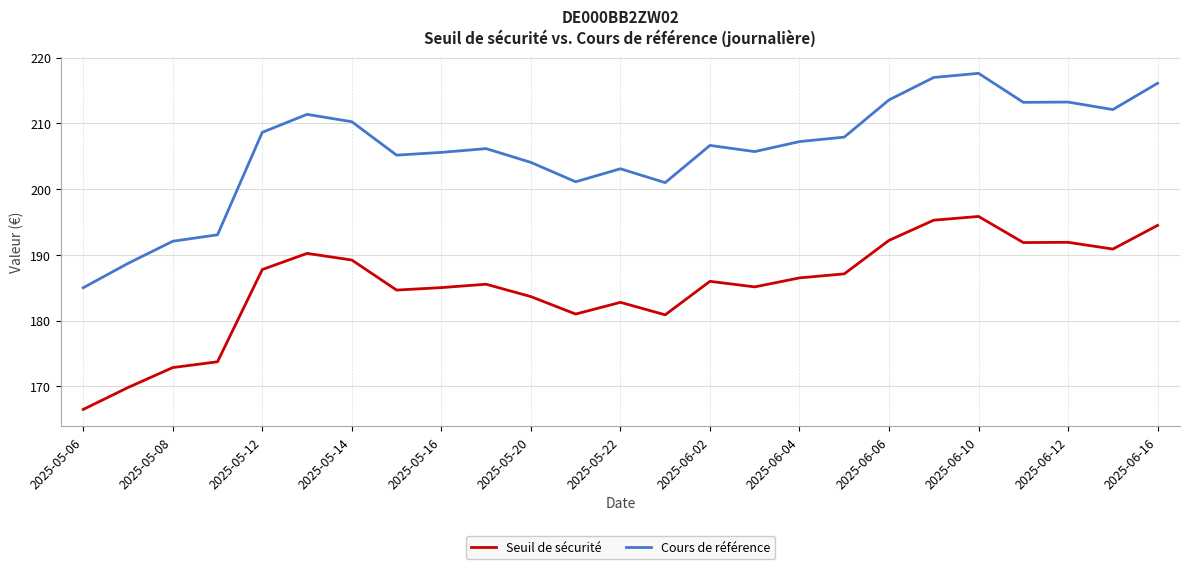

True or false: Cours de référence and Seuil de sécurité cross at least once.

False